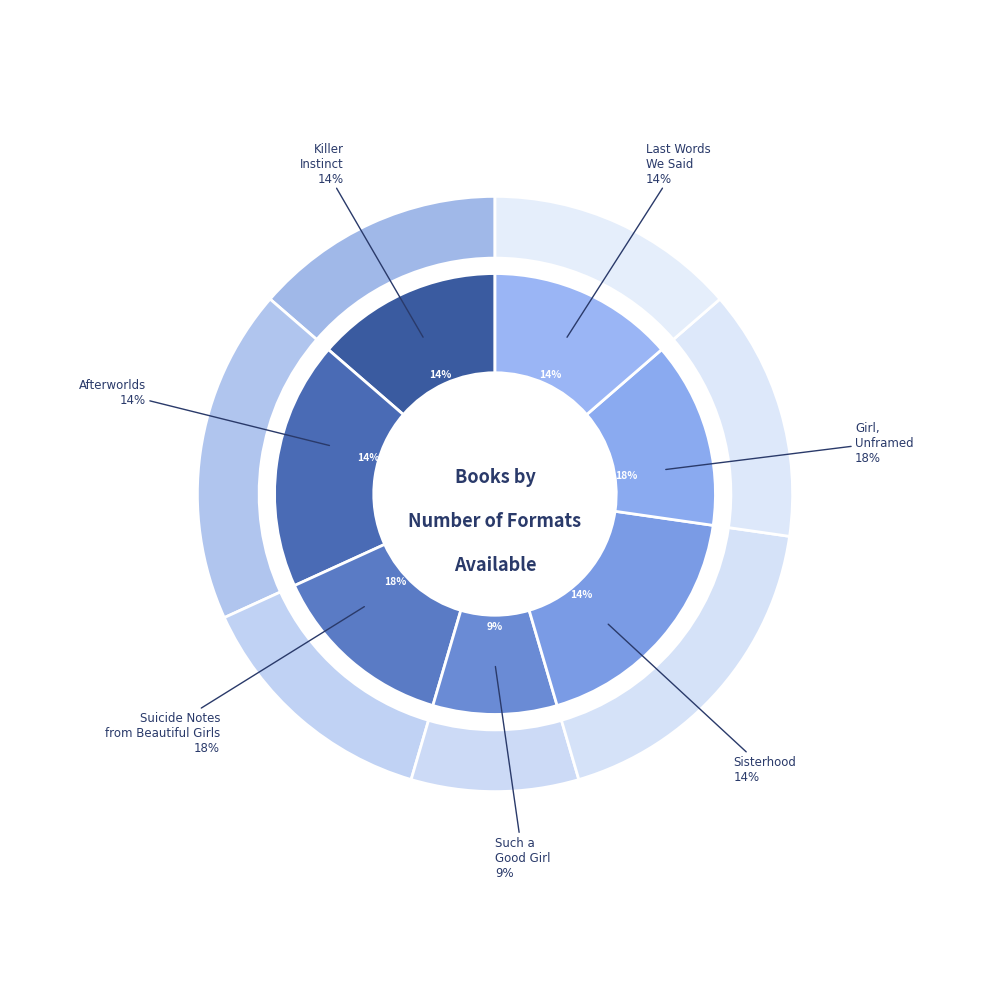

To the nearest percent, what is the average slice percentage?

14%